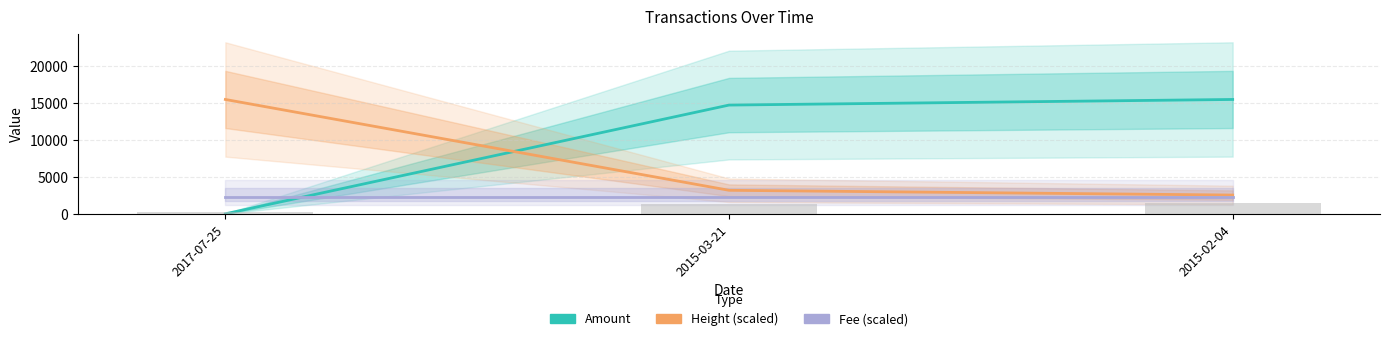

How many data points in Height (scaled) are less than 3183?

1